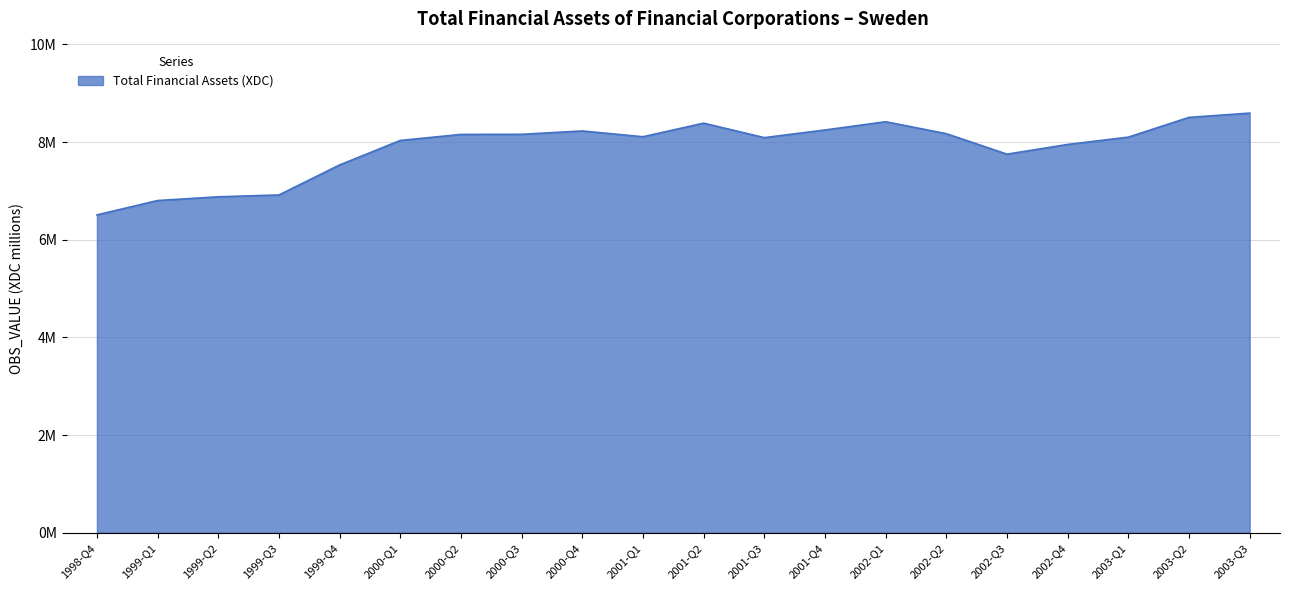

Is this an area chart (filled region under the line)?

Yes